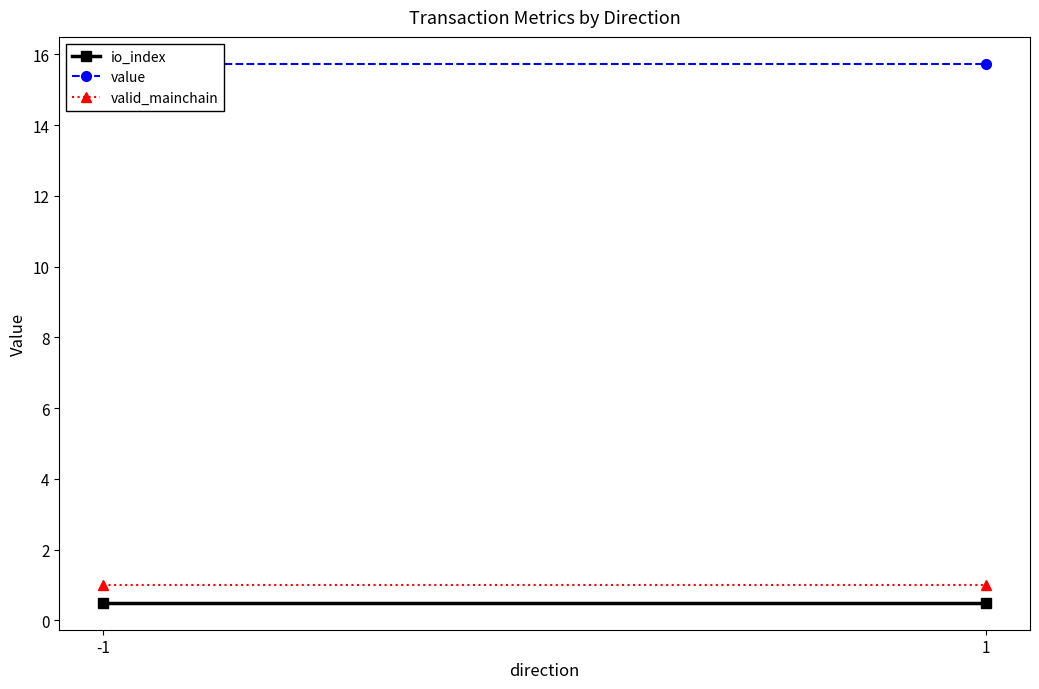

At which category is the sum across all series the highest?

-1